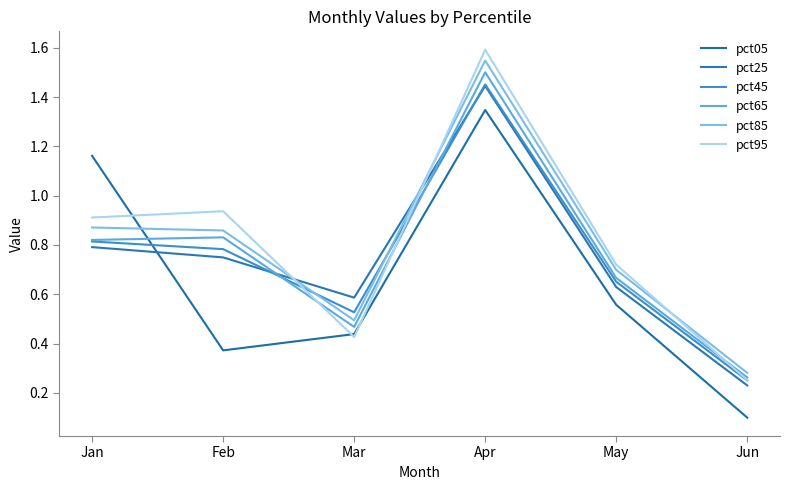

What are all the series names shown in the legend?

pct05, pct25, pct45, pct65, pct85, pct95